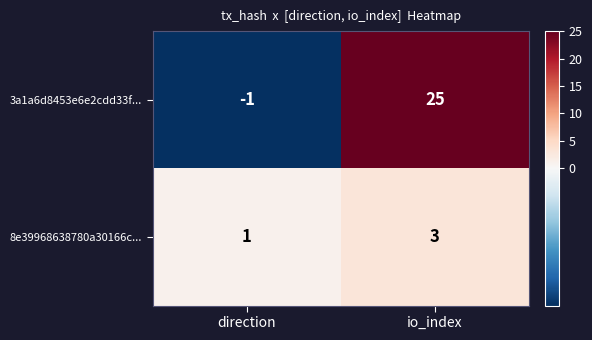

List the series in order of their peak value, highest first.

3a1a6d8453e6e2cdd33f..., 8e39968638780a30166c...